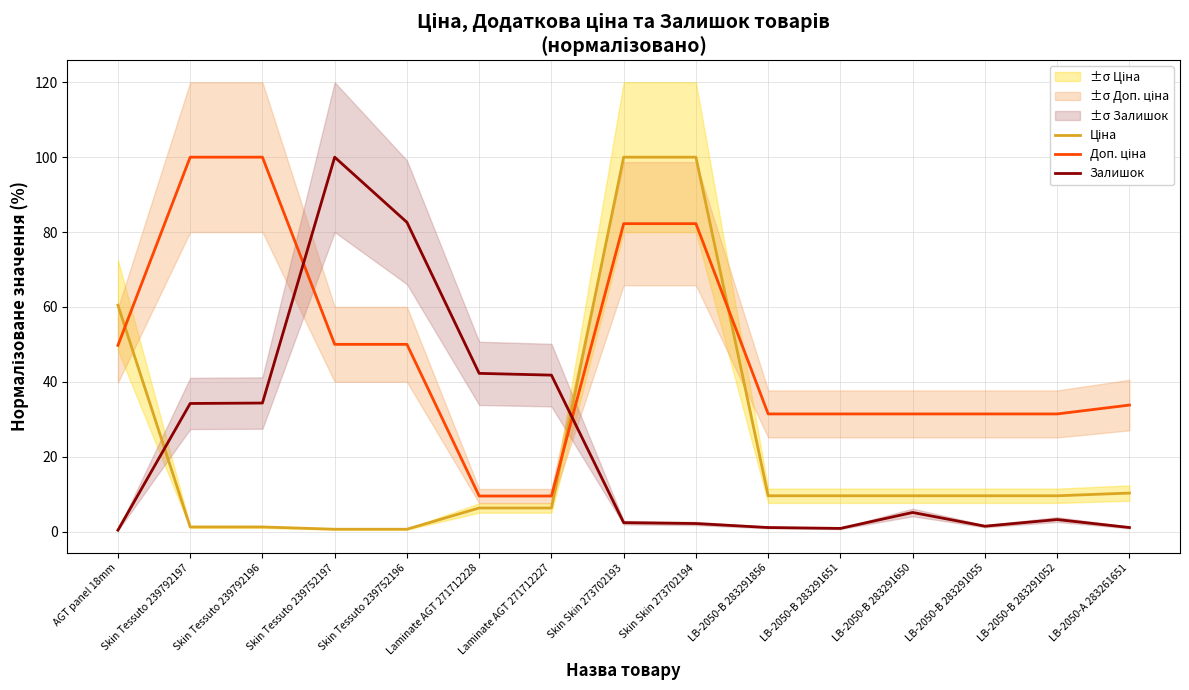

Reading left to right, extract all data points from this chart.

Ціна: 60.5	1.2	1.2	0.6	0.6	6.3	6.3	100.0	100.0	9.5	9.5	9.5	9.5	9.5	10.3
Доп. ціна: 49.7	100.0	100.0	50.0	50.0	9.5	9.5	82.2	82.2	31.4	31.4	31.4	31.4	31.4	33.8
Залишок: 0.4	34.2	34.3	100.0	82.6	42.2	41.8	2.4	2.1	1.1	0.8	5.1	1.4	3.2	1.1